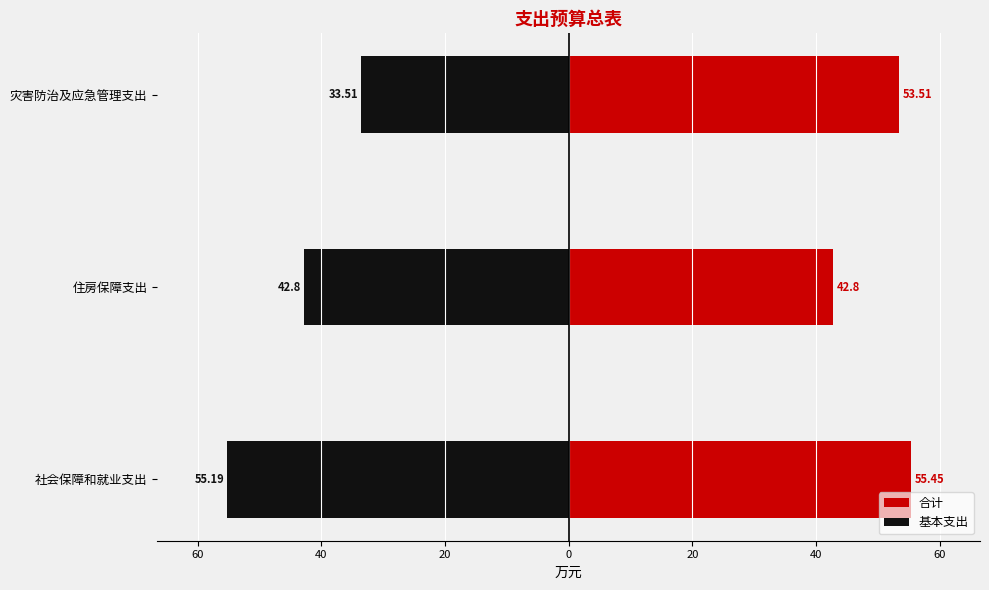

Which series has the largest range (max minus min)?

基本支出